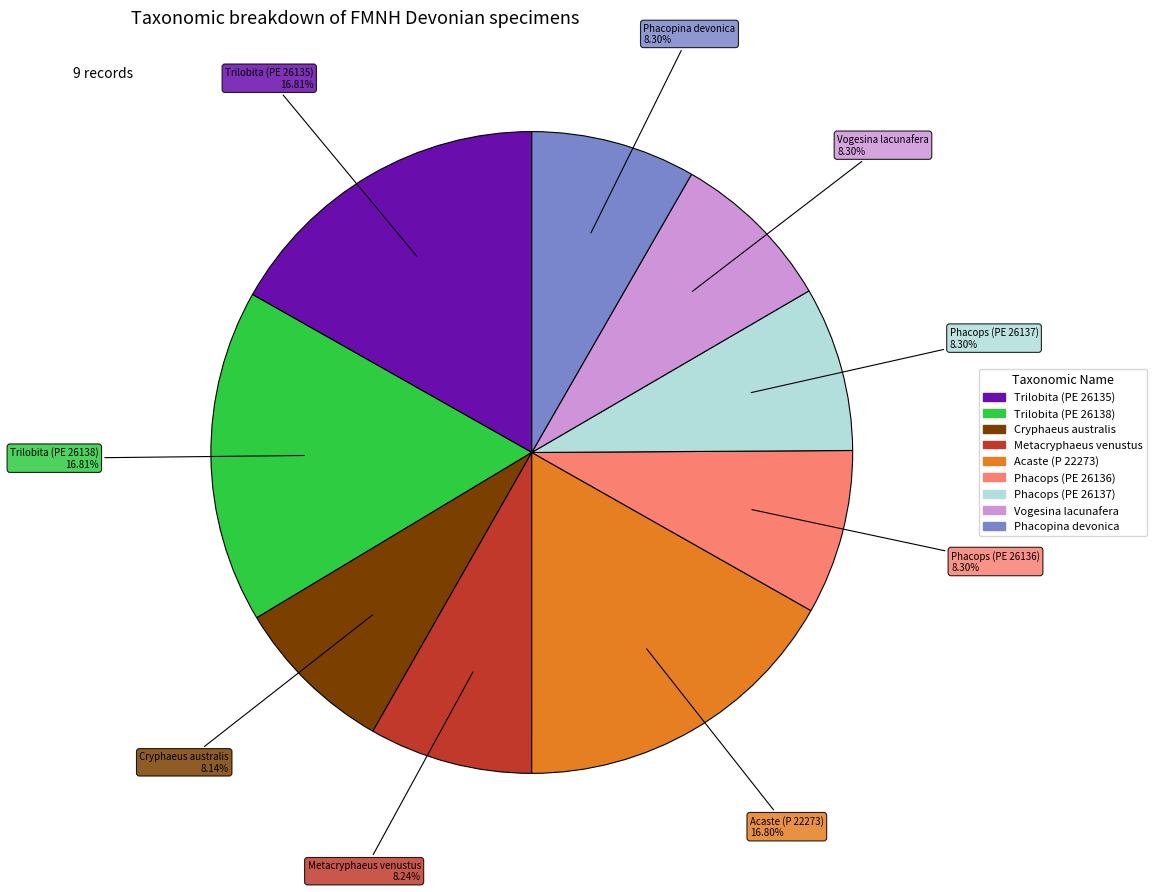

Does any single category account for the majority?

No